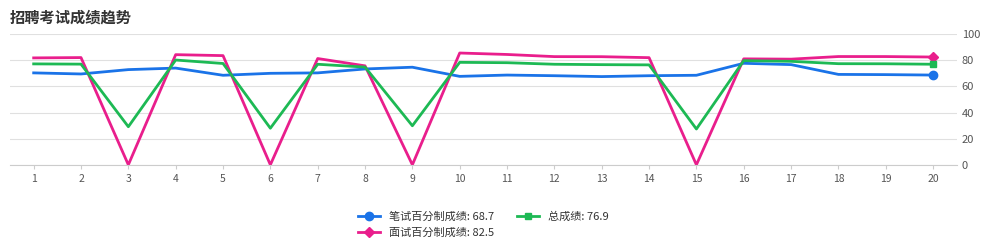

True or false: 面试百分制成绩: 82.5 has more than 2 interior local peaks.

True